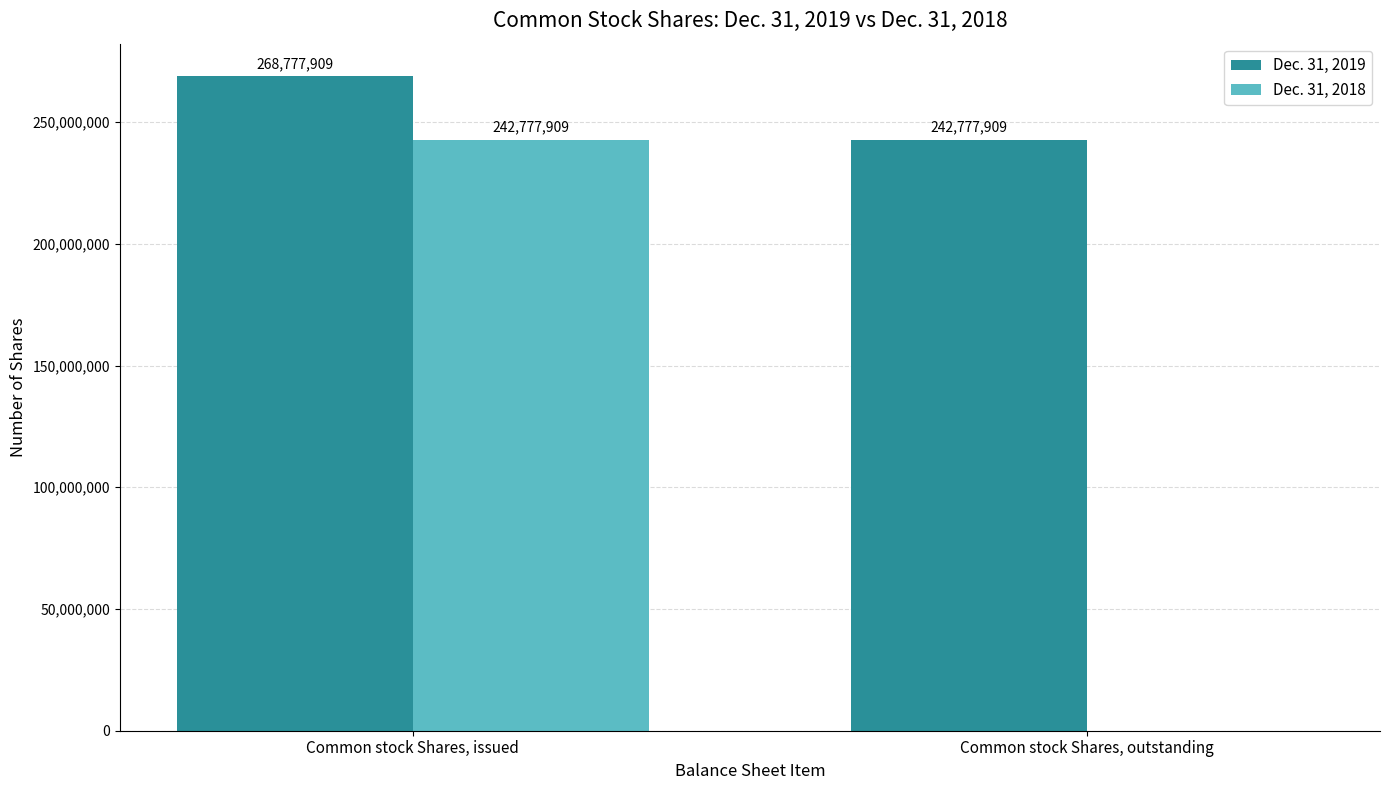

What is the difference between the Dec. 31, 2018 values at Common stock Shares, outstanding and Common stock Shares, issued?

242777909